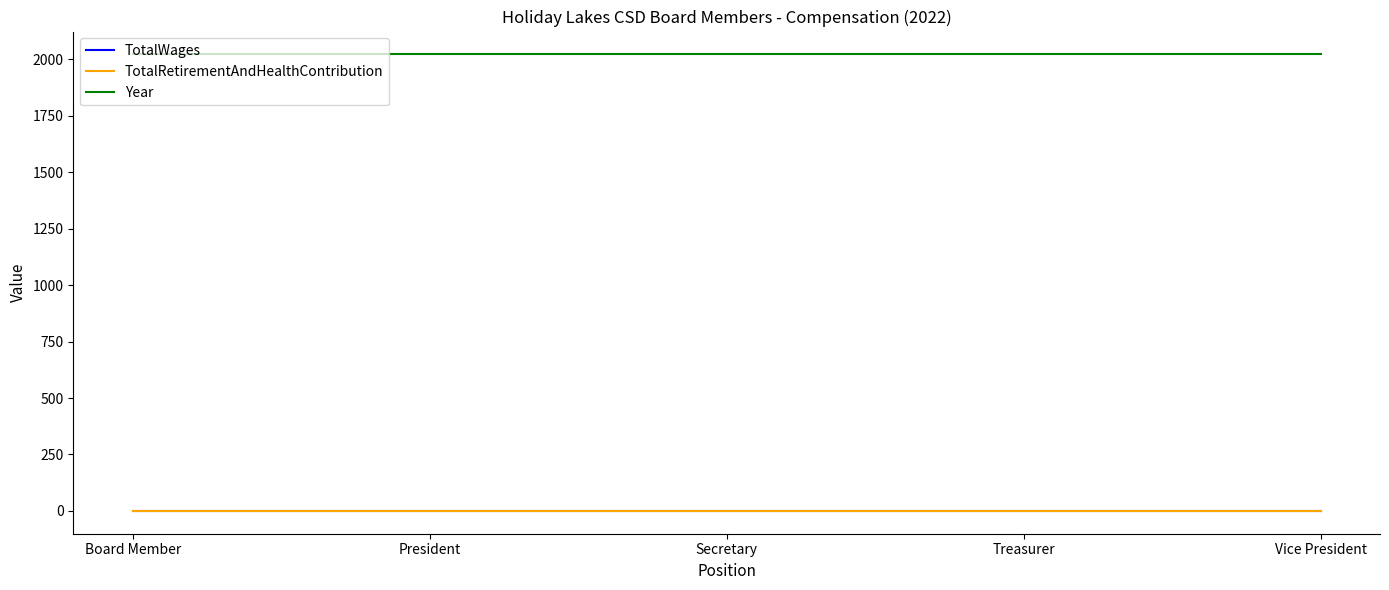

True or false: TotalRetirementAndHealthContribution and Year cross at least once.

False